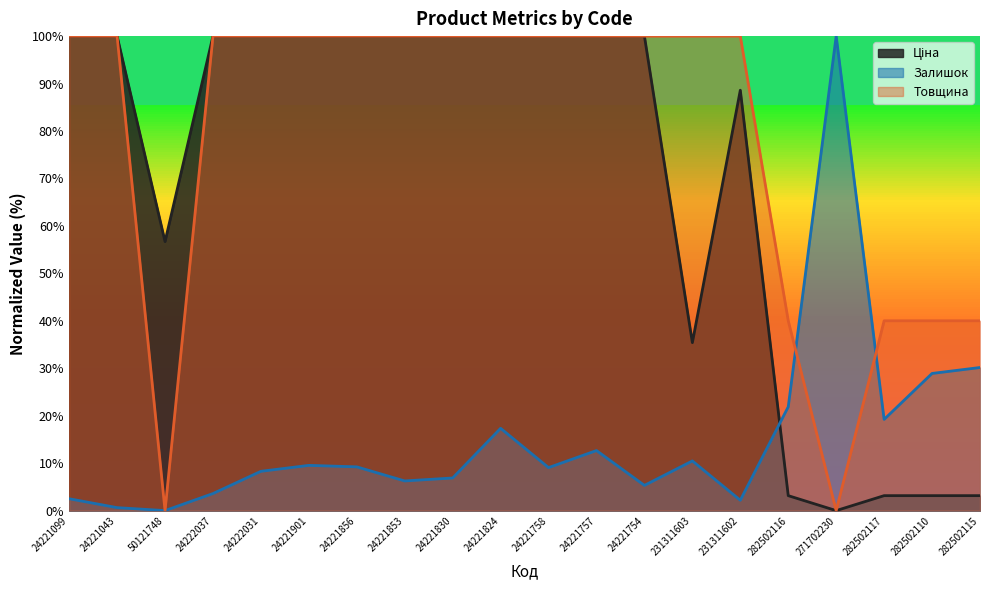

What is the spread (max minus min) of values at 282502117?

36.8